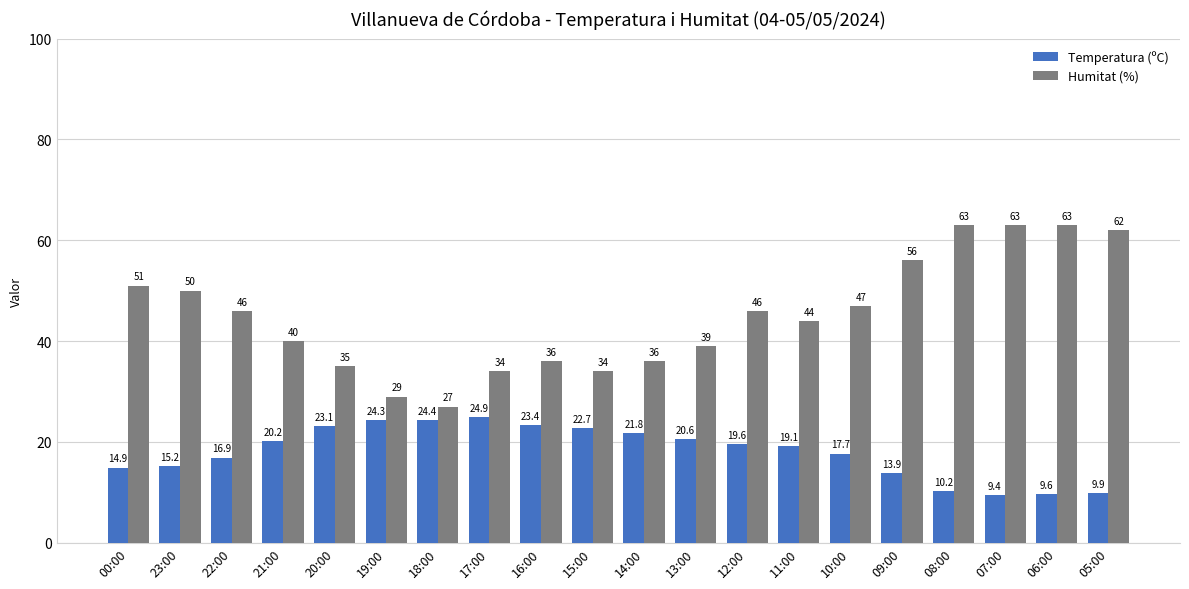

Which series has the widest spread of values?

Humitat (%)